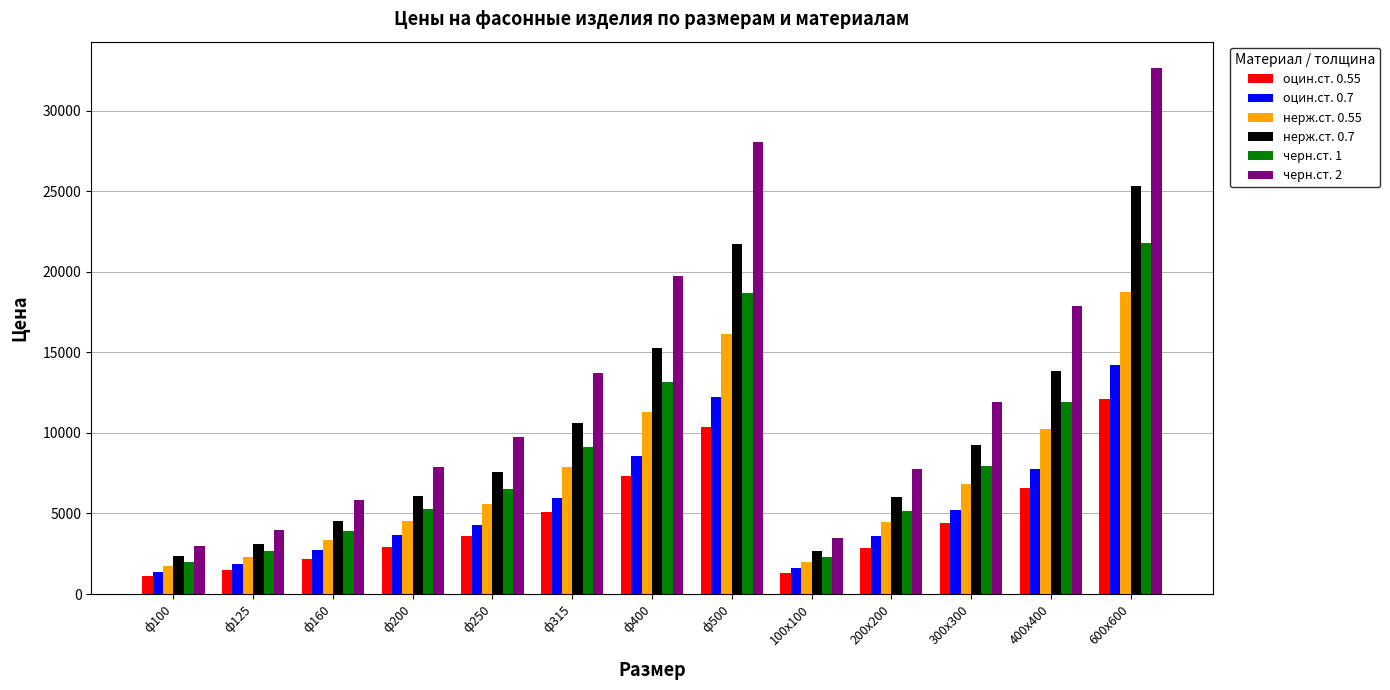

What is the difference between the оцин.ст. 0.55 values at 100х100 and ф100?

164.0